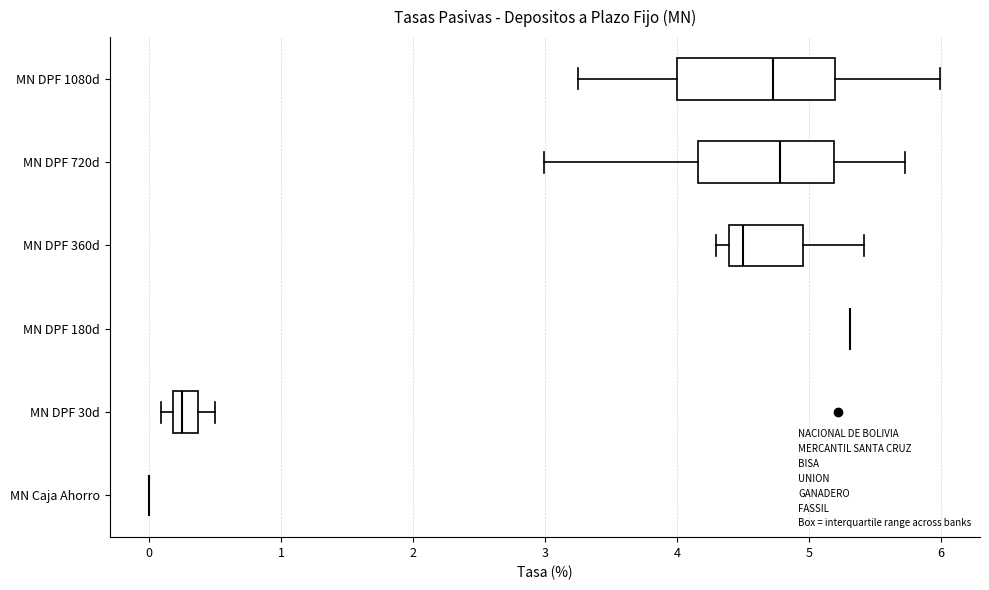

Reading bottom to top, read every box against the x-axis: the position of its median line, the range the box covers, and the ends of its whiskers. The values are not printed on the chart, so give them approximately, as read against the axis.

MN Caja Ahorro: box collapsed to a line at 0.0, whiskers 0.0 to 0.0
MN DPF 30d: median 0.2 (just right of the box's left edge), box 0.2 to 0.4, whiskers 0.1 to 0.5
MN DPF 180d: box collapsed to a line at 5.3, whiskers 5.3 to 5.3
MN DPF 360d: median 4.5, box 4.4 to 5.0, whiskers 4.3 to 5.4
MN DPF 720d: median 4.8, box 4.2 to 5.2, whiskers 3.0 to 5.7
MN DPF 1080d: median 4.7, box 4.0 to 5.2, whiskers 3.2 to 6.0